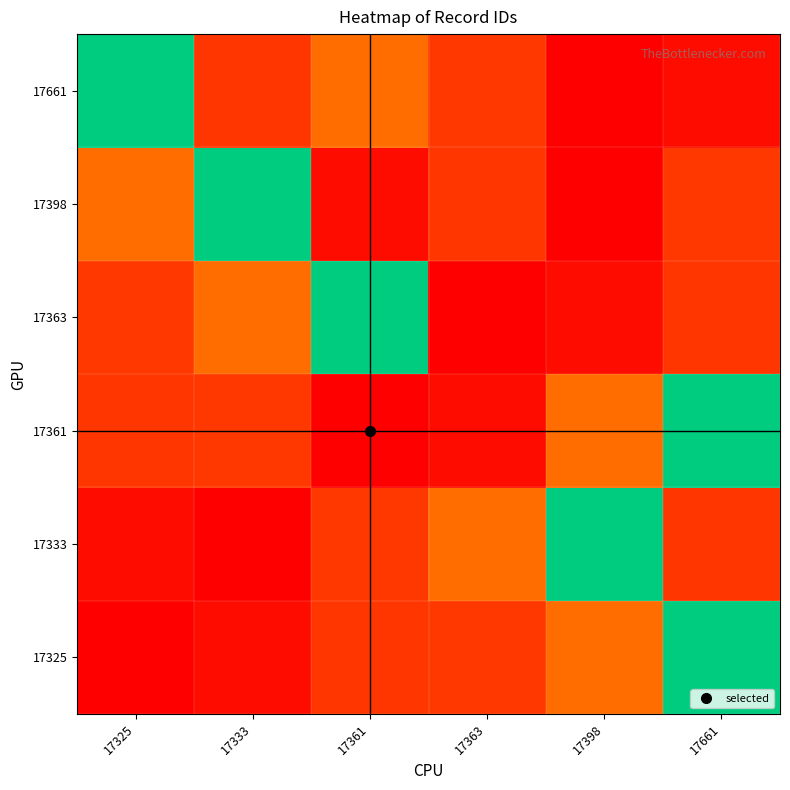

Reading left to right, what are all the values shown in this chart?

17325: 17325=0.0	17333=0.0	17361=0.1	17363=0.1	17398=0.2	17661=1.0
17333: 17325=0.0	17333=0.0	17361=0.1	17363=0.2	17398=1.0	17661=0.1
17361: 17325=0.1	17333=0.1	17361=0.0	17363=0.0	17398=0.2	17661=1.0
17363: 17325=0.1	17333=0.2	17361=1.0	17363=0.0	17398=0.0	17661=0.1
17398: 17325=0.2	17333=1.0	17361=0.0	17363=0.1	17398=0.0	17661=0.1
17661: 17325=1.0	17333=0.1	17361=0.2	17363=0.1	17398=0.0	17661=0.0